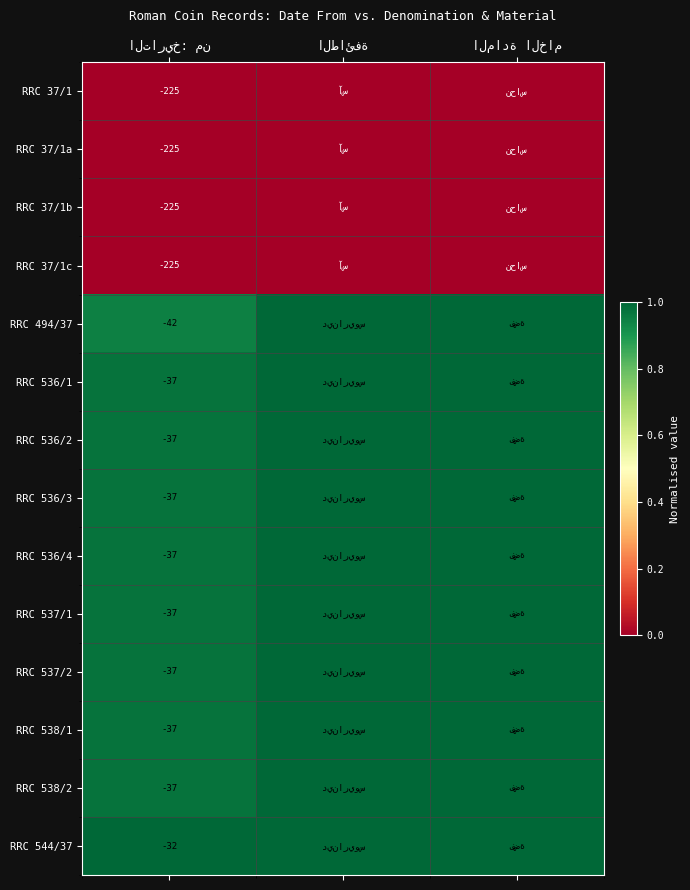

How many series are shown in this chart?

14